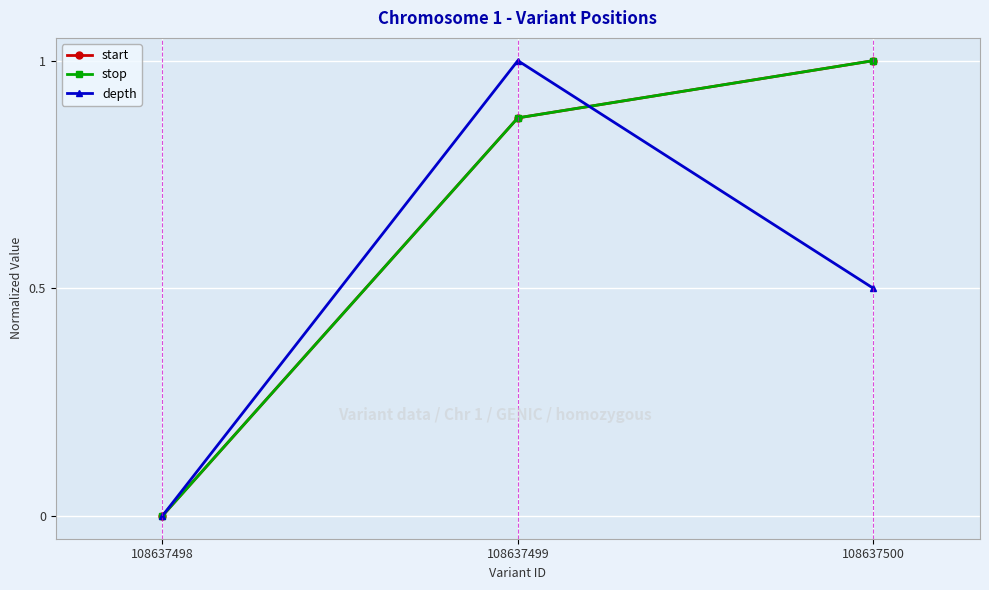

Which series changed the most between 108637498 and 108637499?

depth